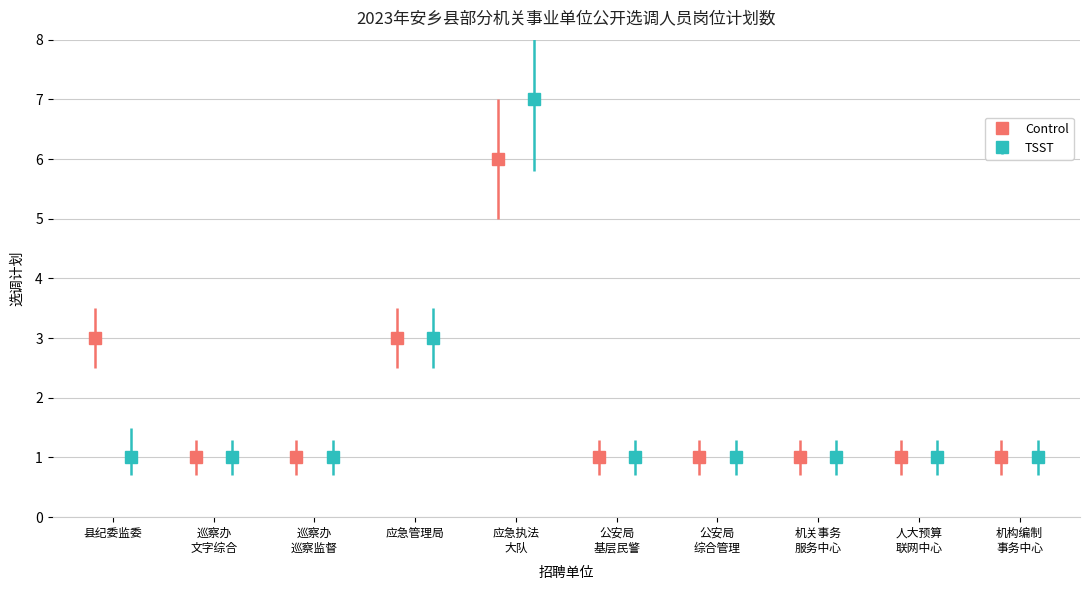

What is the sum of all TSST values?

18